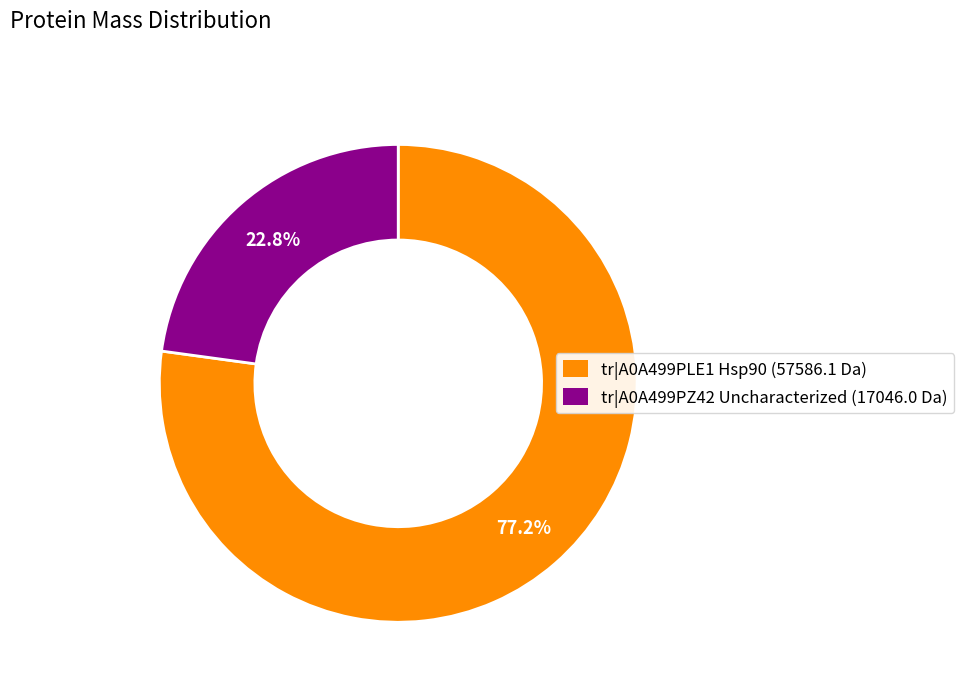

What is the largest slice in the pie chart?

tr|A0A499PLE1 Hsp90 (57586.1 Da)